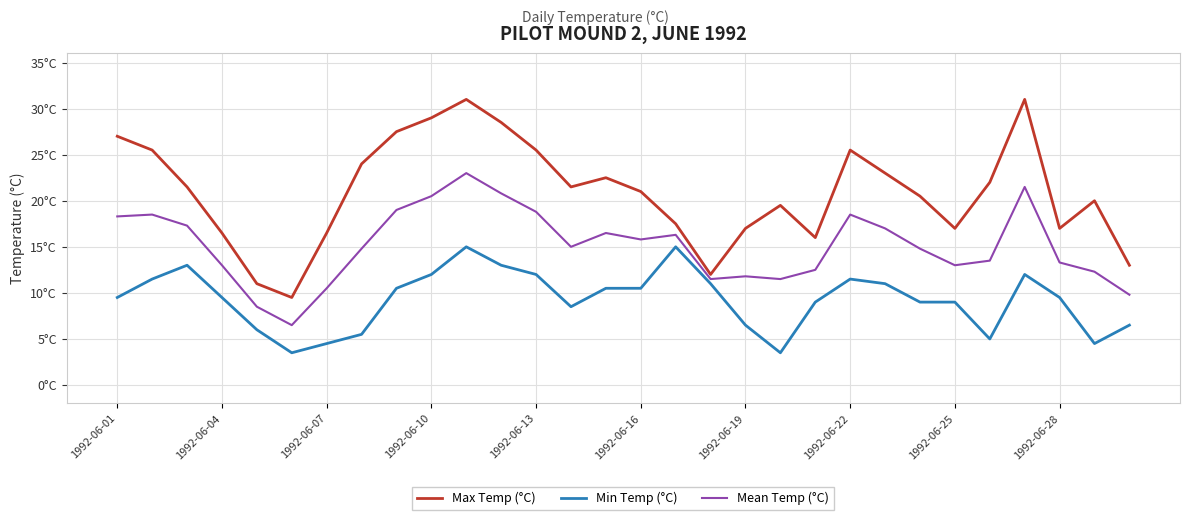

At which category is the sum across all series the highest?

10